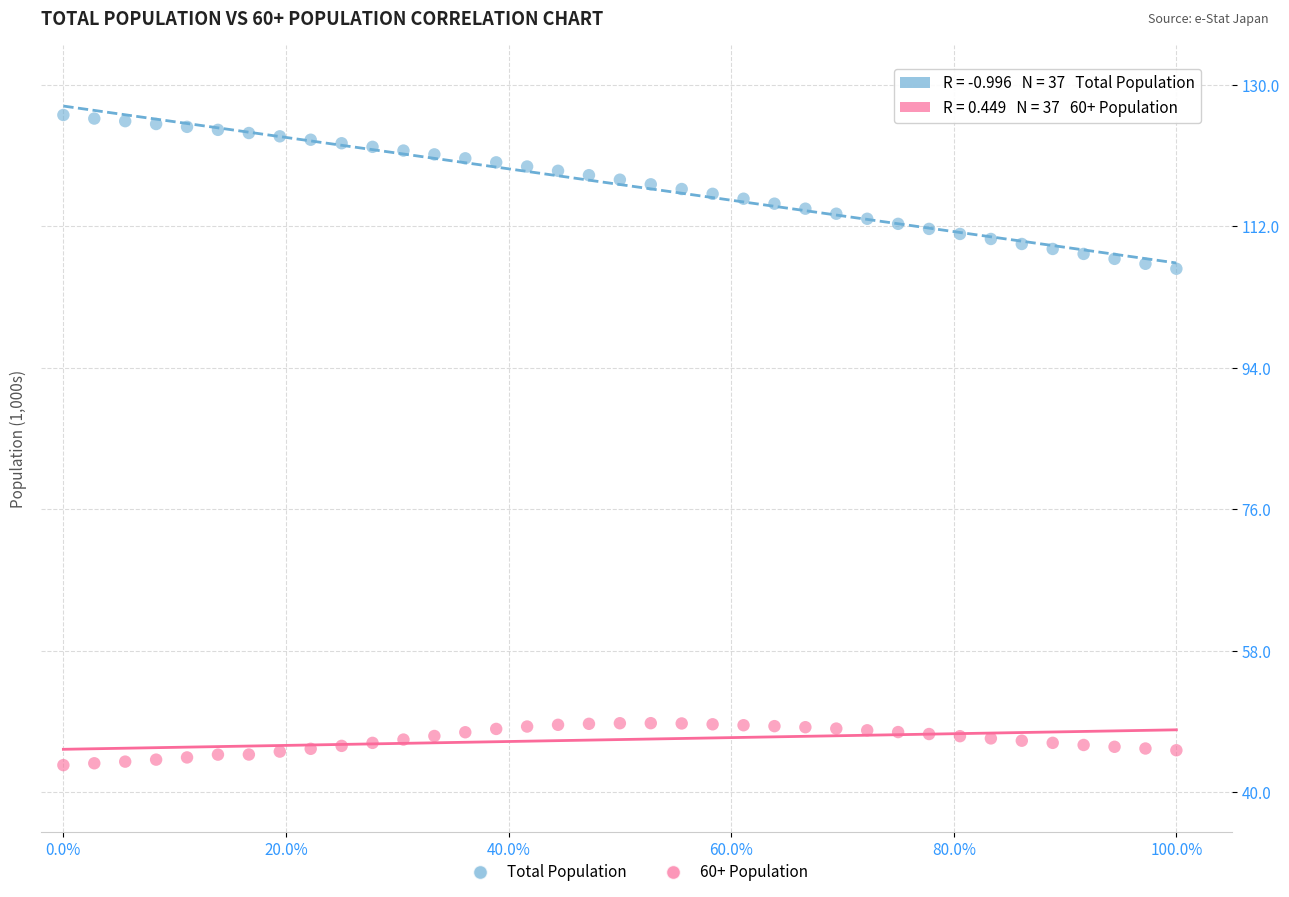

What are all the series names shown in the legend?

Total Population, 60+ Population